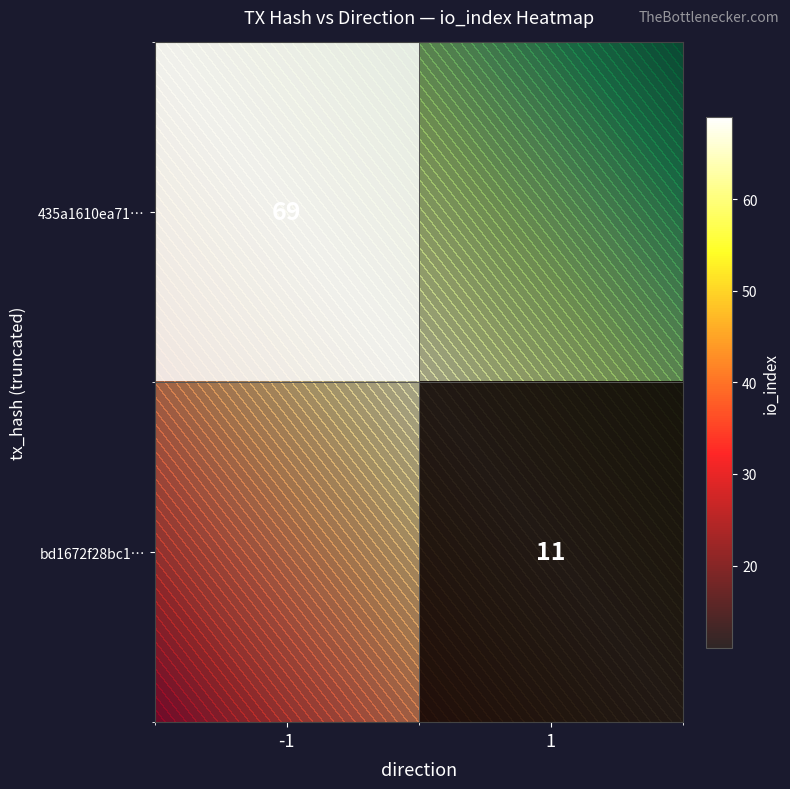

Which category has the highest value across all series?

-1